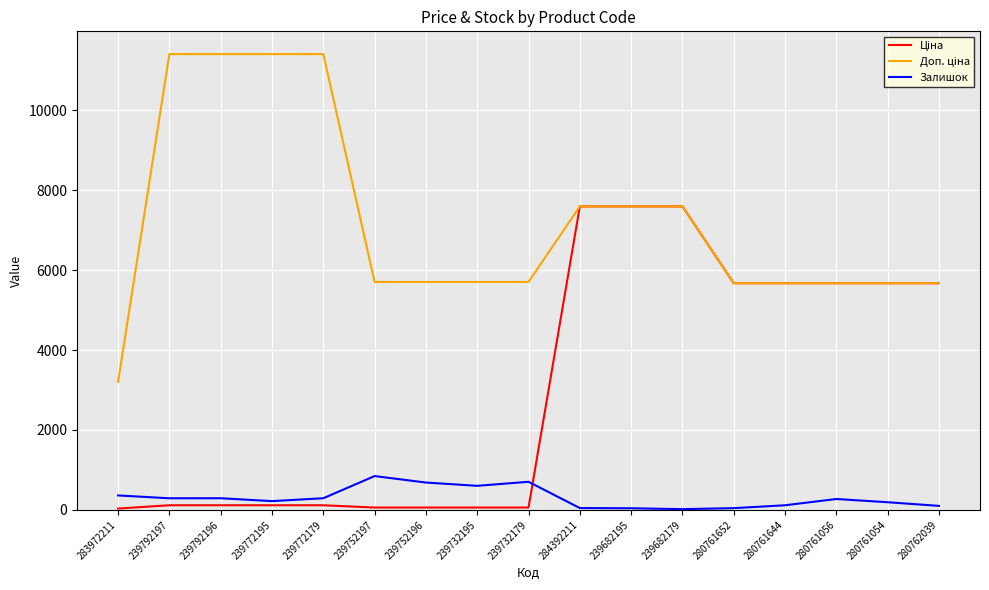

The Залишок series shows 290.0 at 239772179. True or false?

True